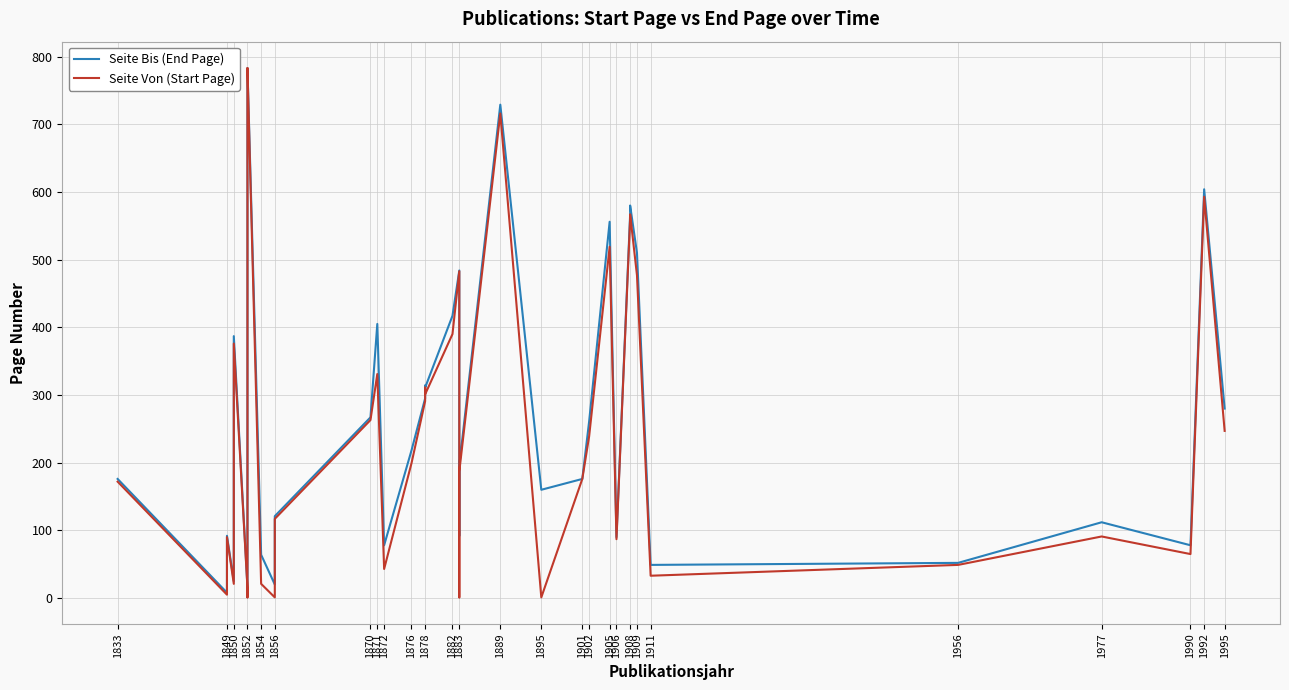

In Seite Bis (End Page), how many points are lower than both neighbors (excluding endpoints)?

11